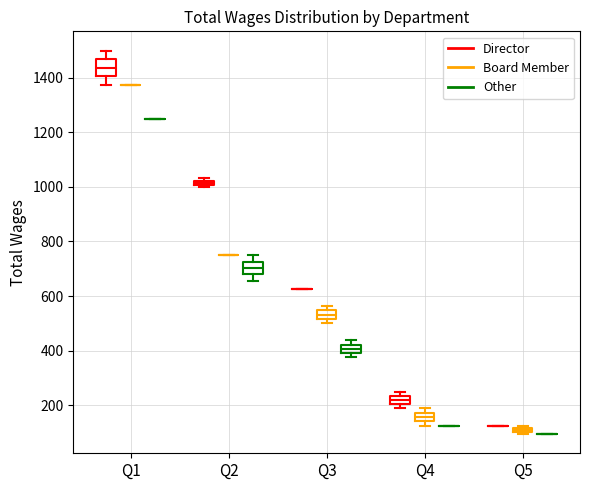

Where is the lower edge of the box for Q3 (Board Member) on the y-axis? The values are not printed on the chart, so give them approximately, as read against the axis.

520